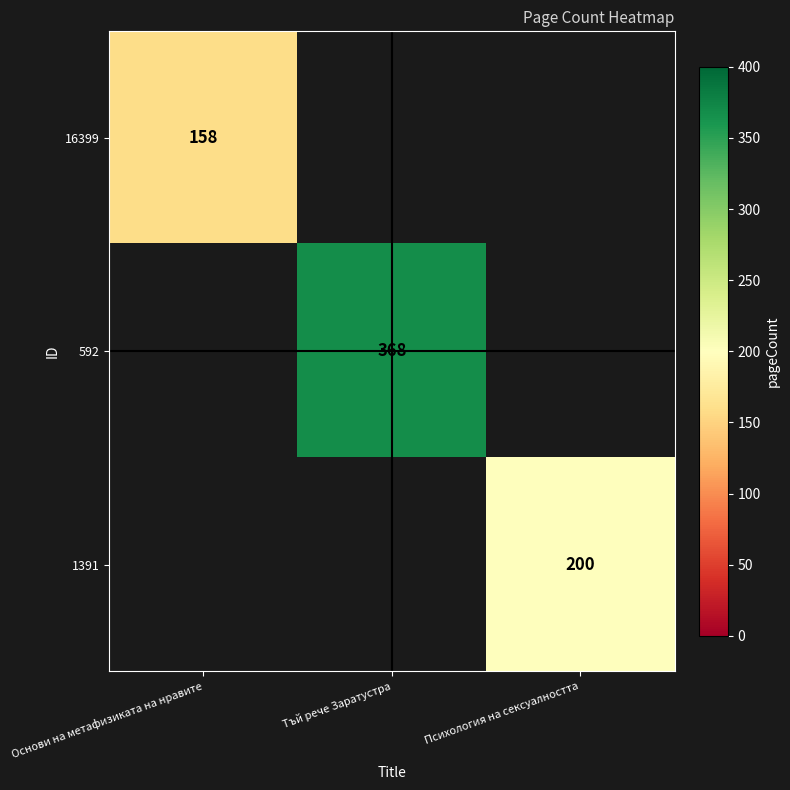

Which category has the highest value across all series?

Тъй рече Заратустра